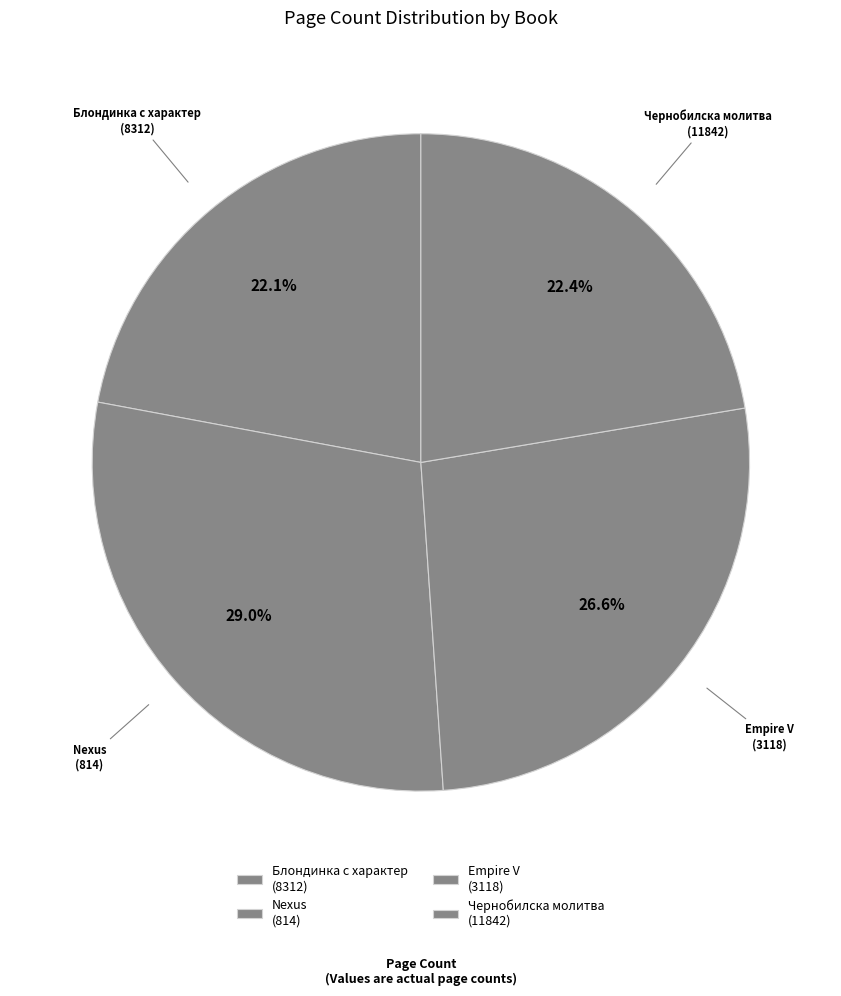

Which category has the biggest portion of the pie?

Nexus (814)